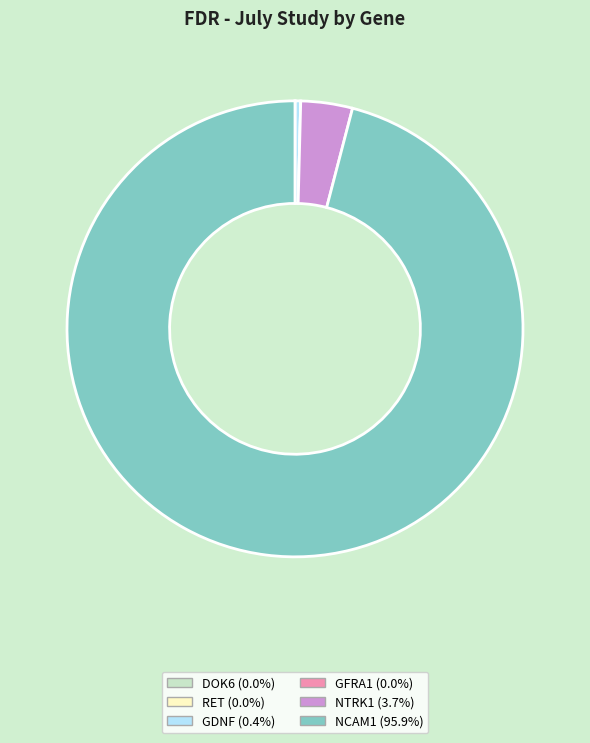

Do NCAM1 and NTRK1 together represent more than half of the pie?

Yes